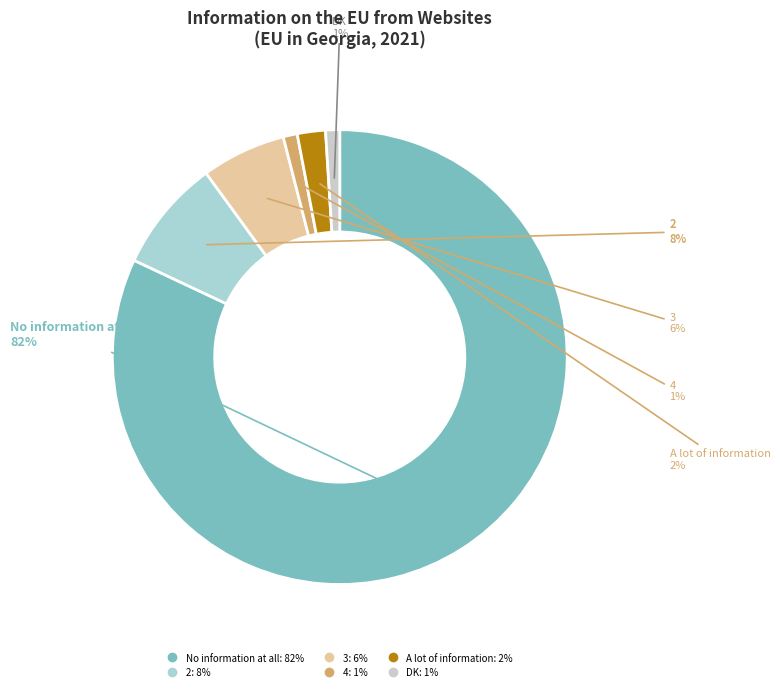

To the nearest percent, what percentage of the pie is A lot of information?

2%